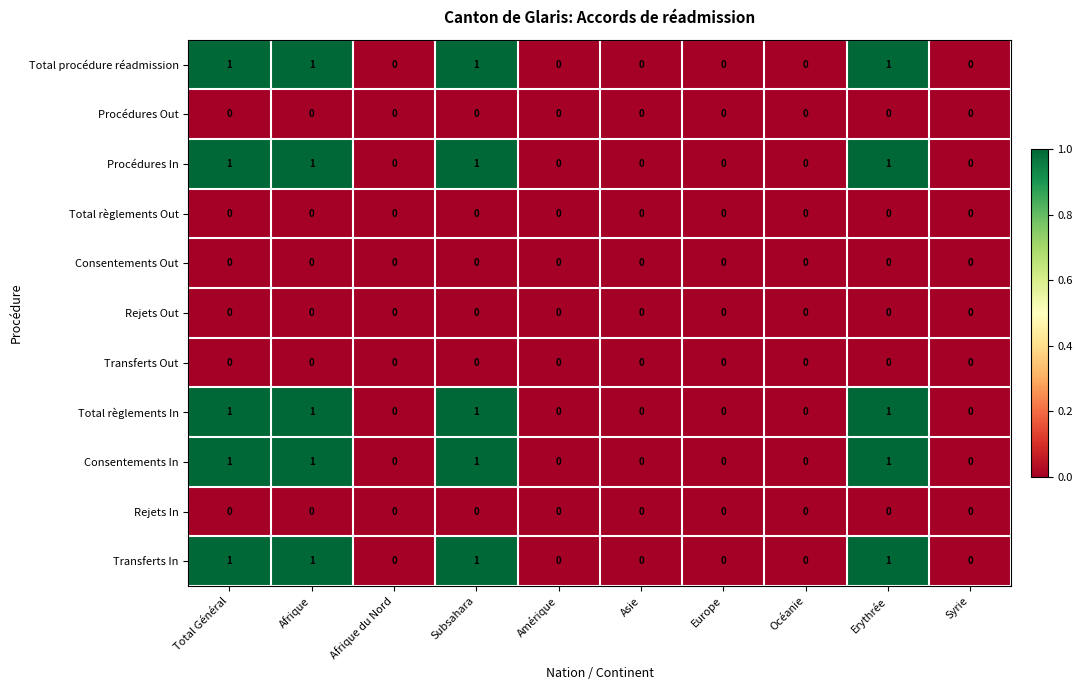

What is the sum of all Total règlements In values?

4